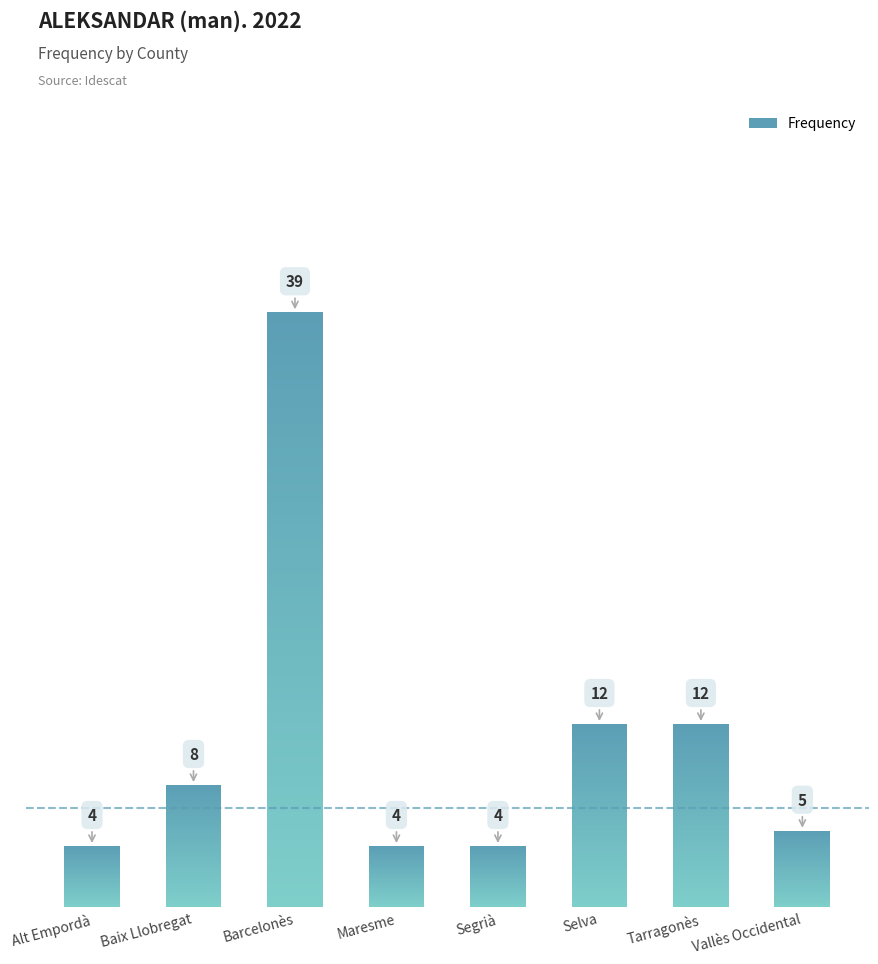

Does the chart contain stacked bars?

No